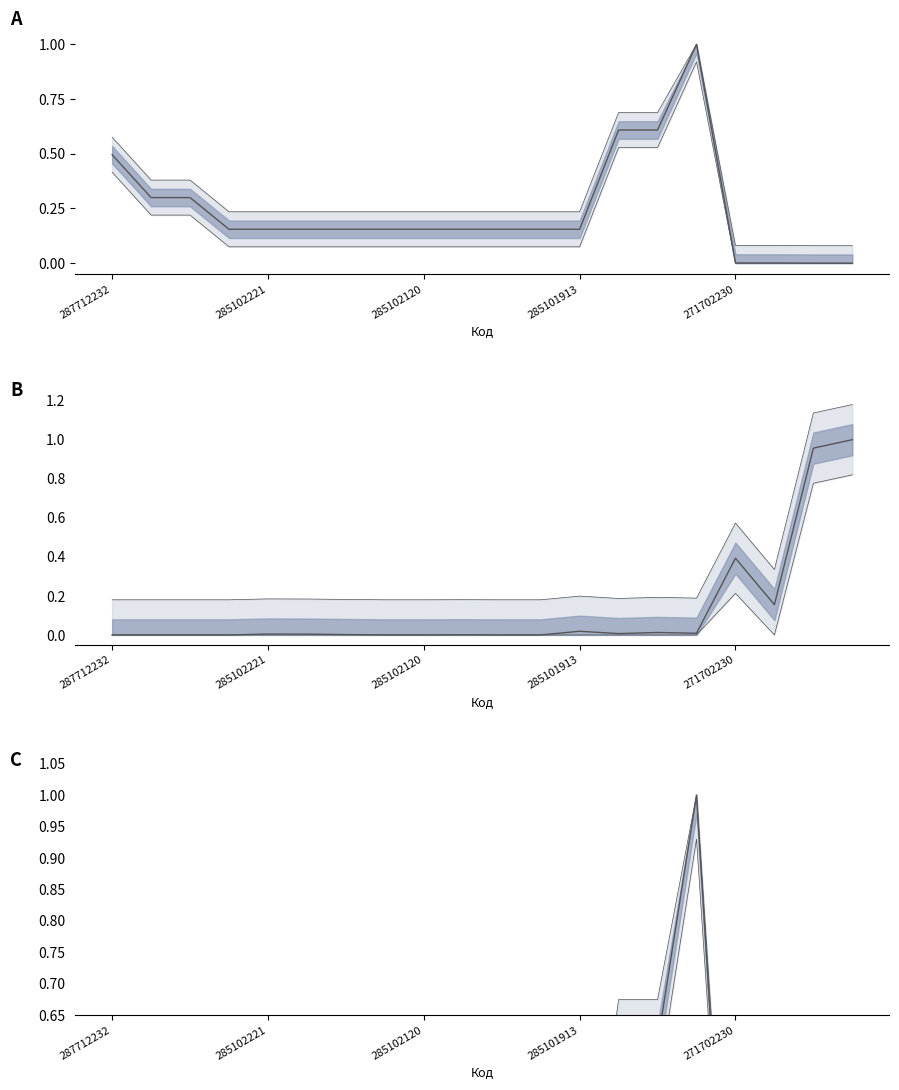

Is it true that Залишок (norm) equals 0.0 at 285102221?

True